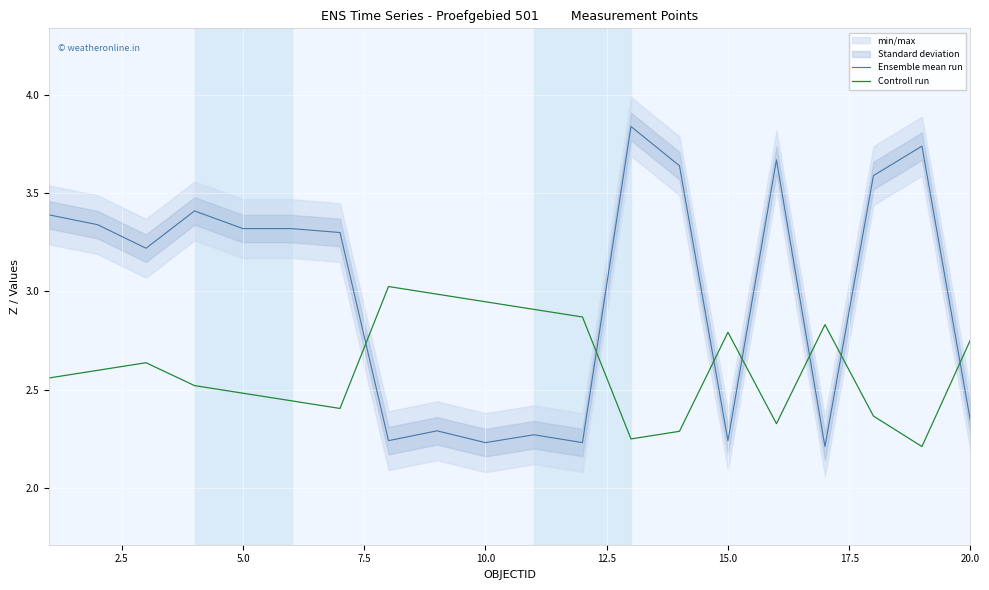

How many intersections are there between Controll run and Ensemble mean run?

7